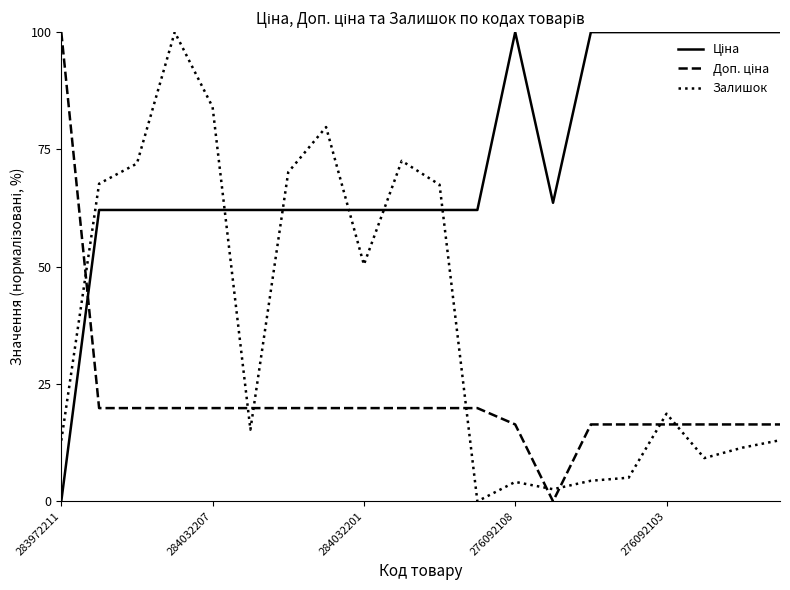

What is the greatest value displayed?

100.0